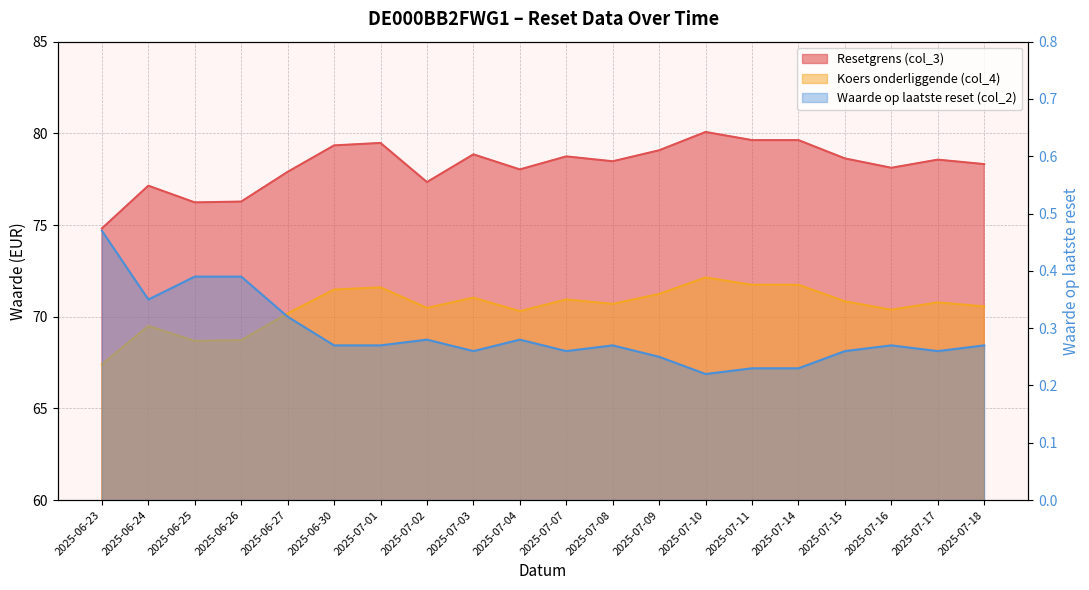

What is the label of the 9th point from the left?

2025-07-03